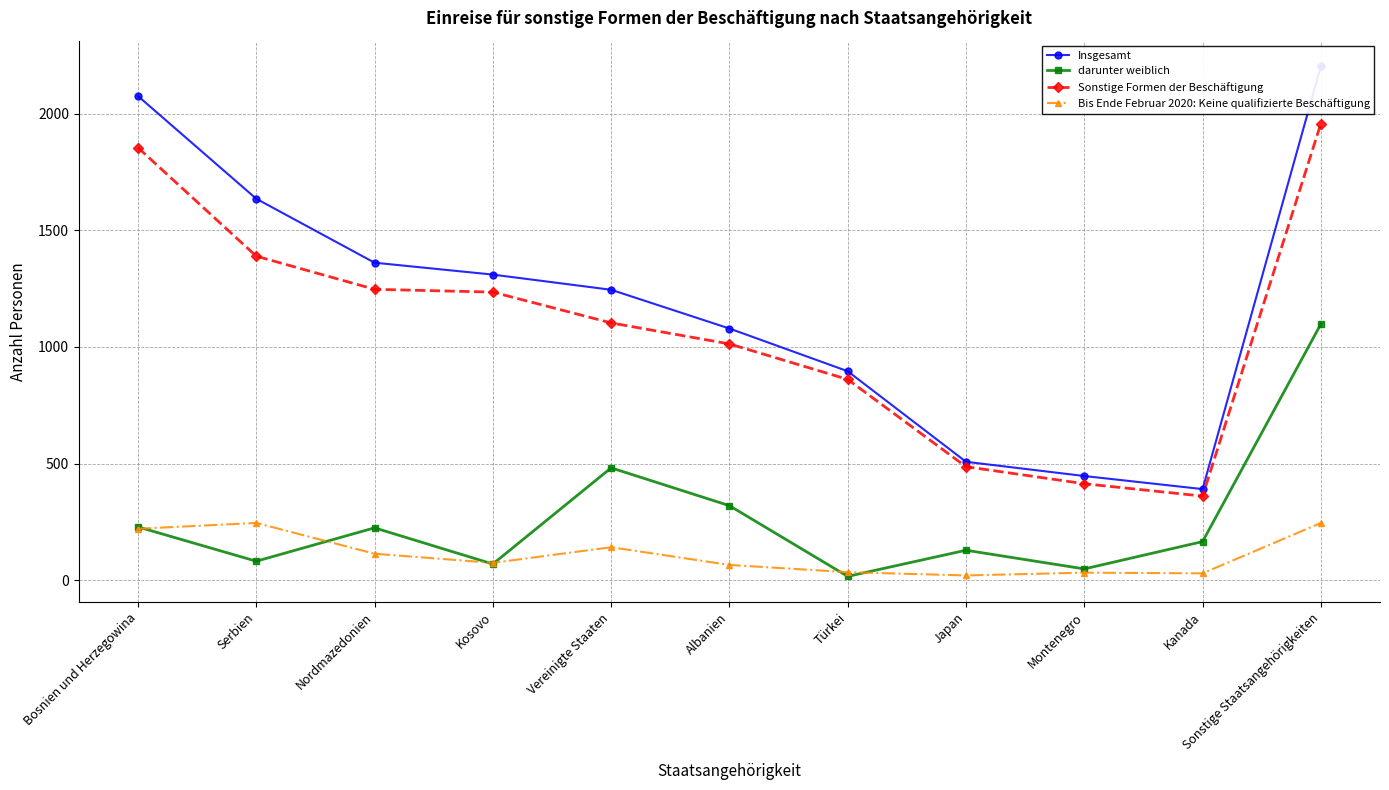

The value of Bis Ende Februar 2020: Keine qualifizierte Beschäftigung at Nordmazedonien is 188. True or false?

False